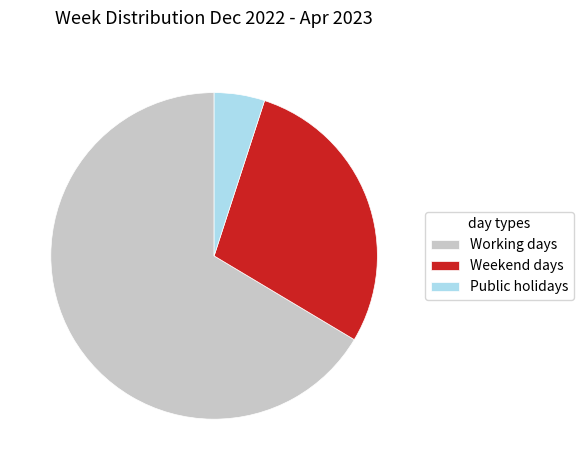

How many slices are in this pie chart?

3